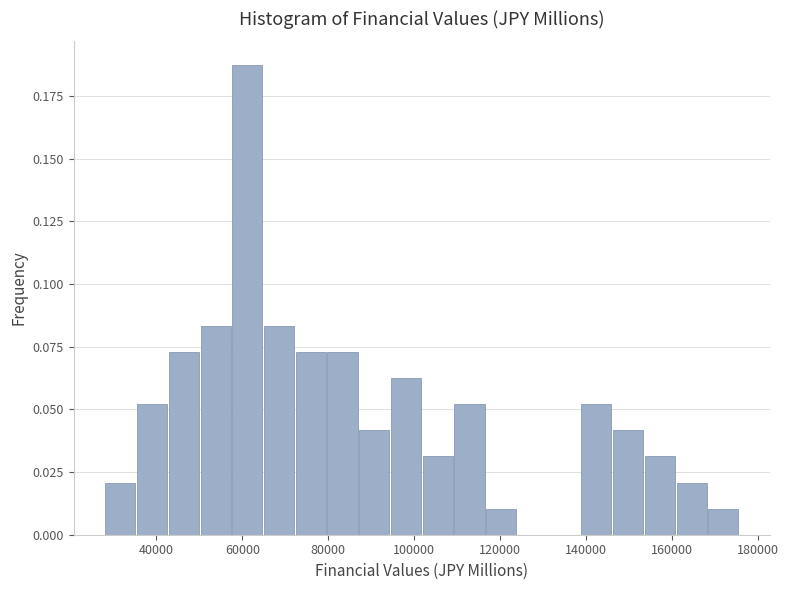

Around what value on the x-axis is the tallest bar? Give the approximate position of its centre, as read against the axis.

62000